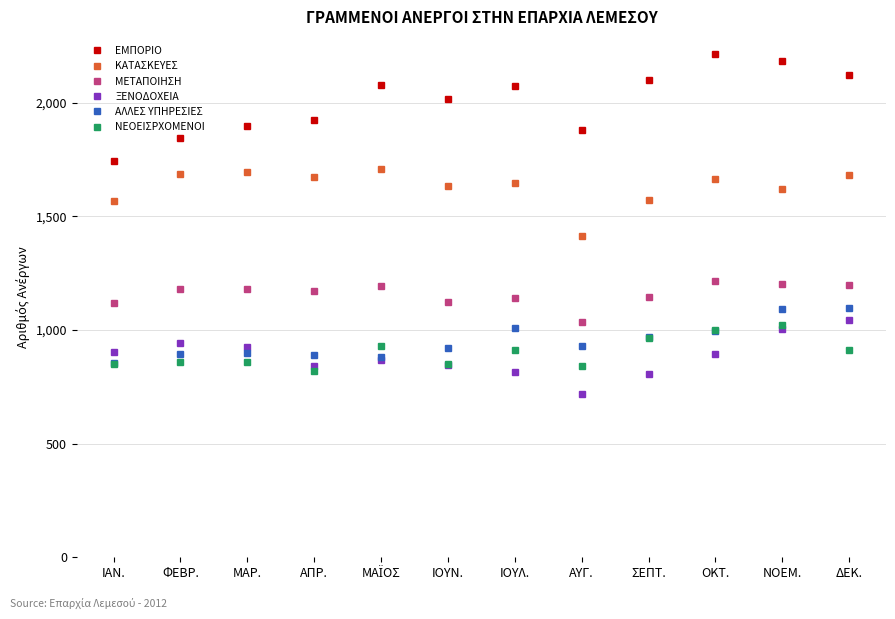

The value of ΕΜΠΟΡΙΟ at ΙΟΥΛ. is 2076. True or false?

True